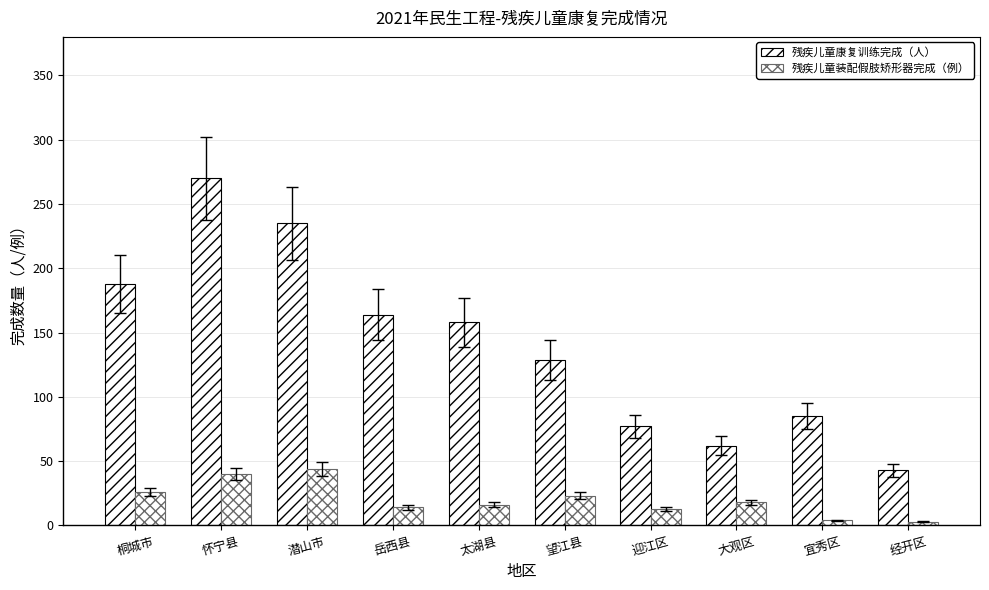

What is the spread (max minus min) of values at 望江县?

106